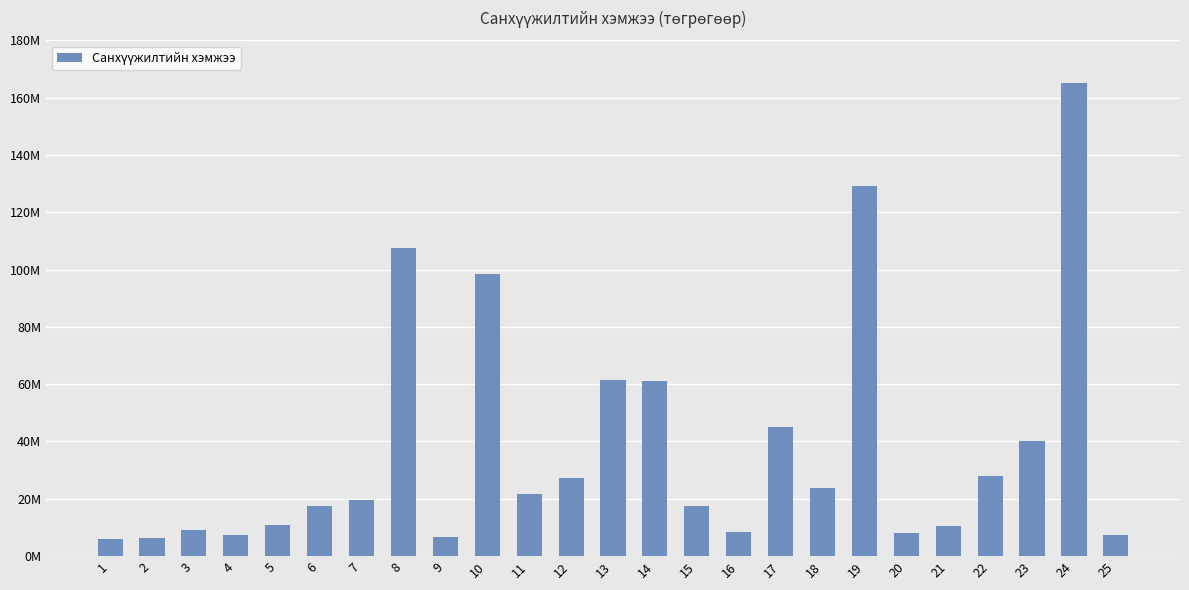

What is the greatest value displayed?

165000000